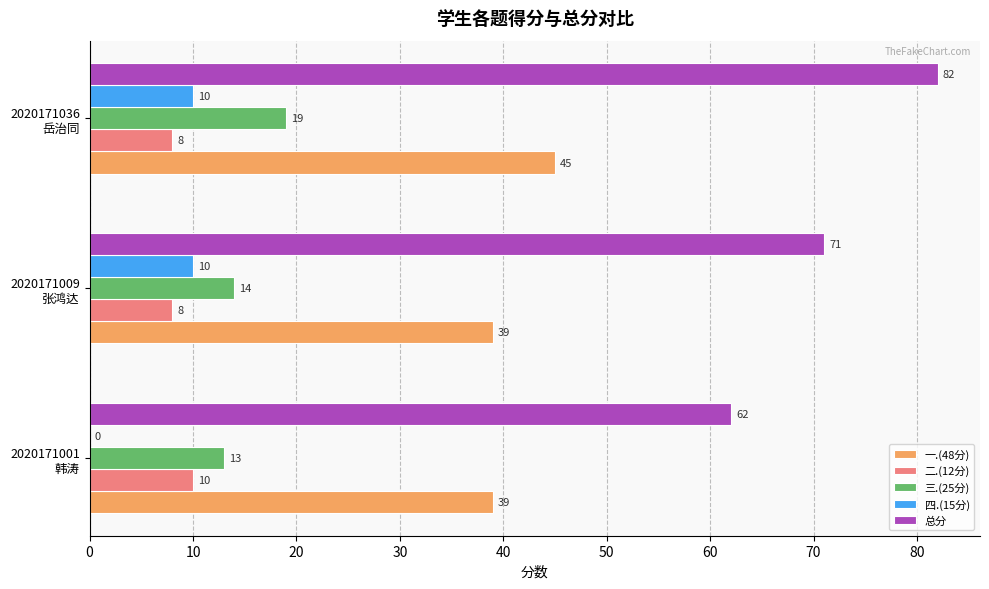

Which series has the largest total across all categories?

总分